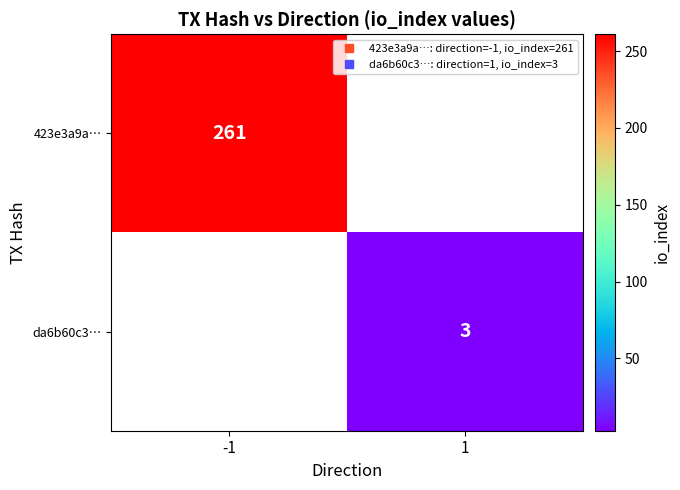

At how many categories does at least one series exceed 104?

1